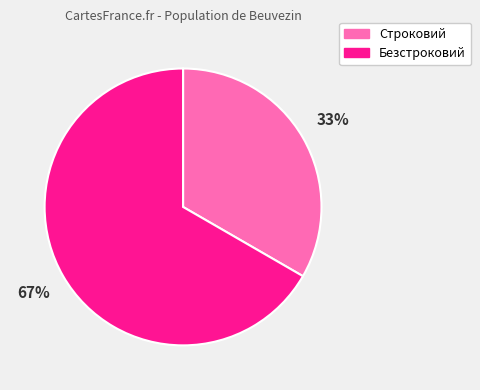

True or false: Безстроковий accounts for 58% of the total.

False